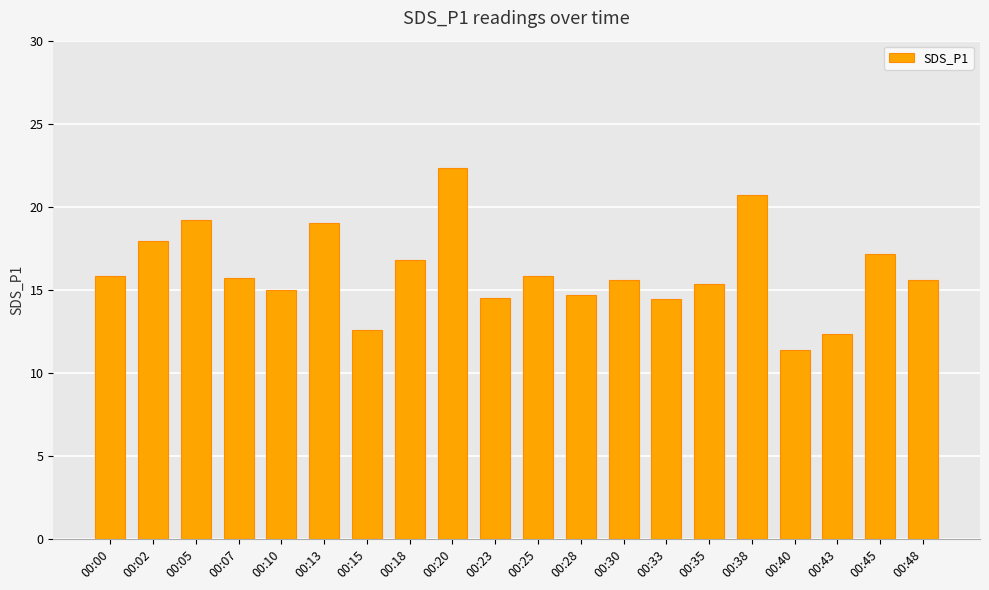

Count the number of data series in this chart.

1